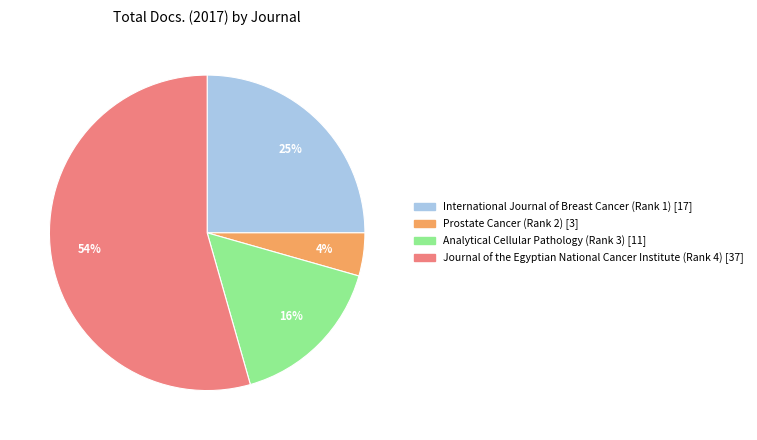

Which category has the biggest portion of the pie?

Journal of the Egyptian National Cancer Institute (Rank 4)